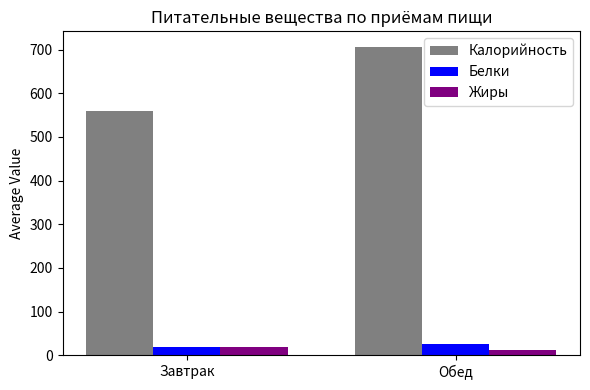

Reading right to left, extract all data points from this chart.

Калорийность: Обед=706.8	Завтрак=559.9
Белки: Обед=25.1	Завтрак=17.9
Жиры: Обед=11.3	Завтрак=18.4